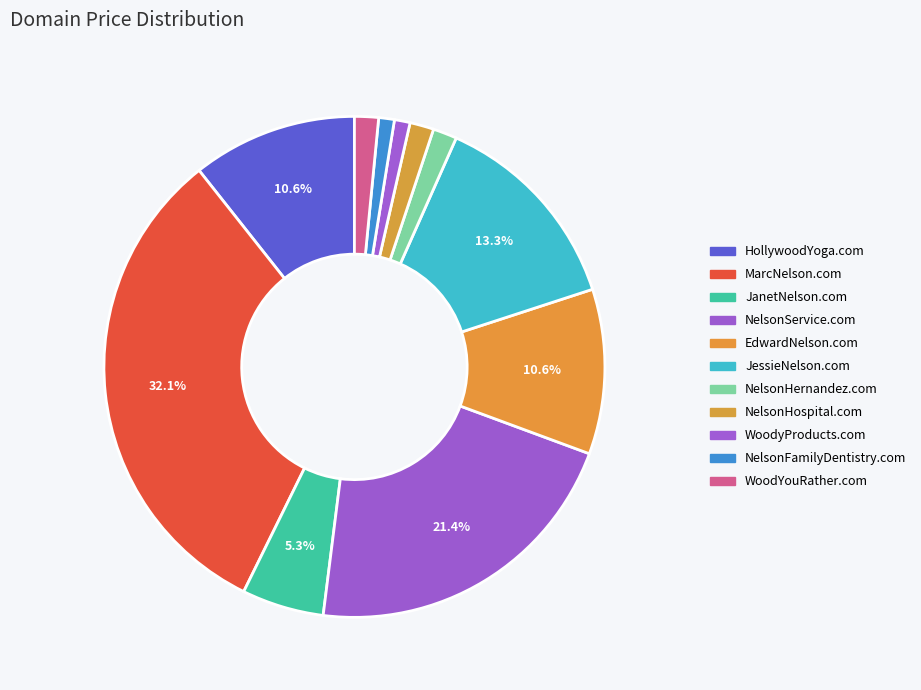

Count the number of slices in the pie.

11